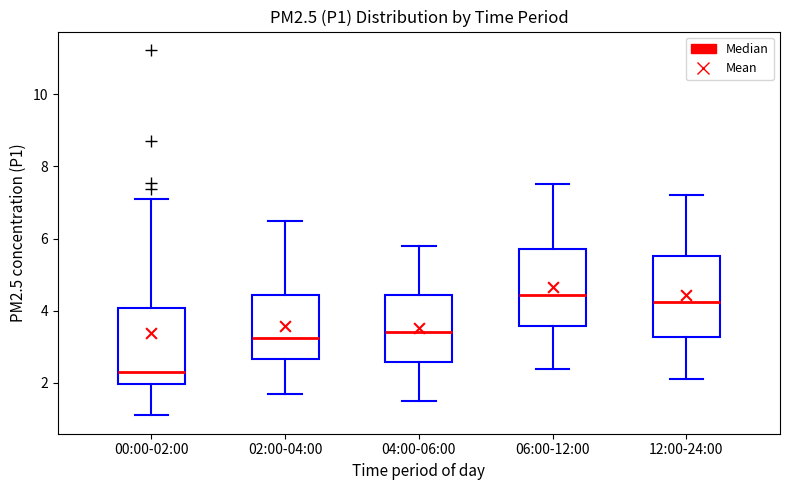

Which box's median line is the highest?

06:00-12:00